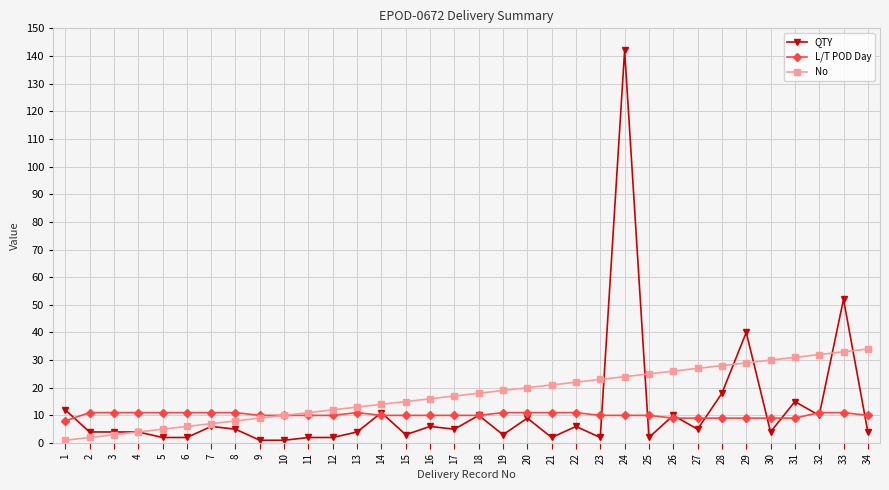

At 25, list the series in order from smallest to largest.

QTY, L/T POD Day, No